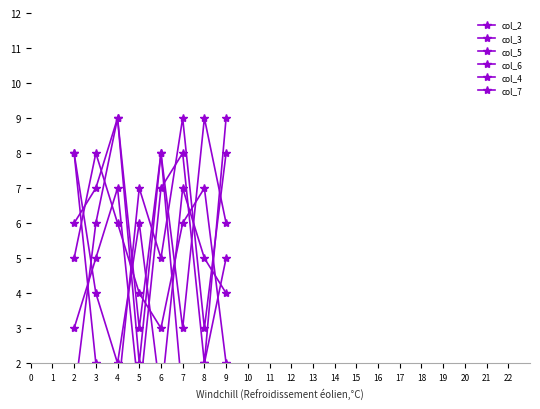

At which category is the sum across all series the highest?

4